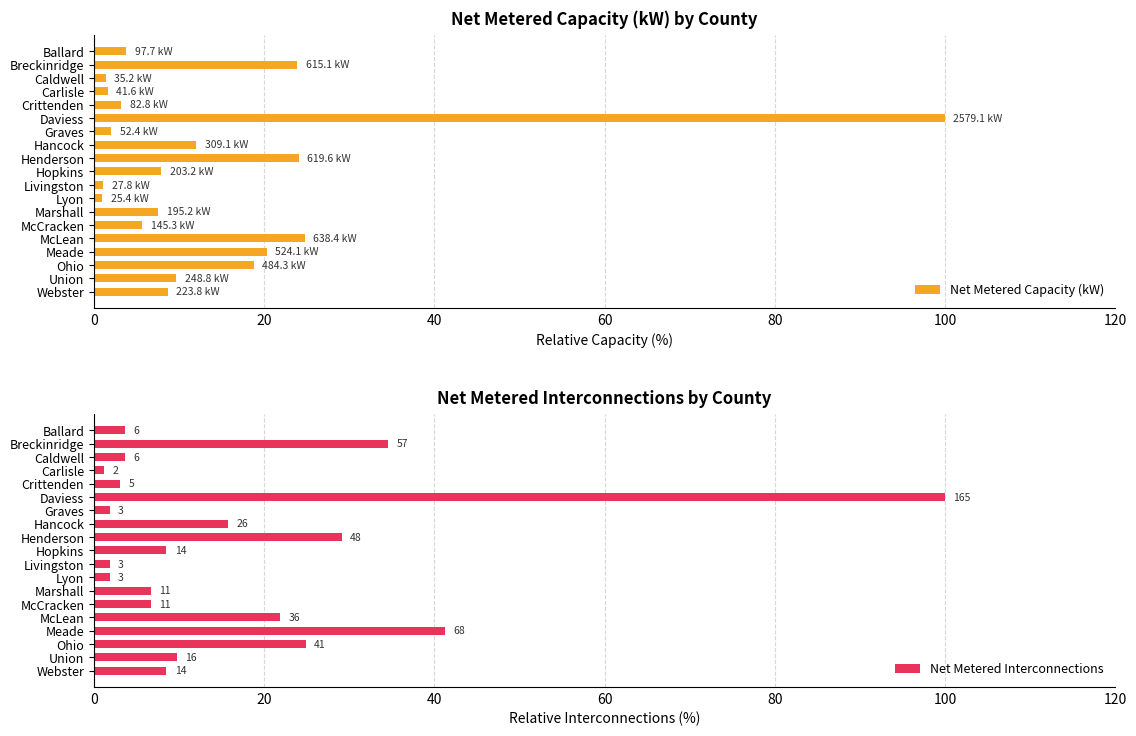

Which category has the highest value in the Net Metered Capacity (kW) series?

Daviess